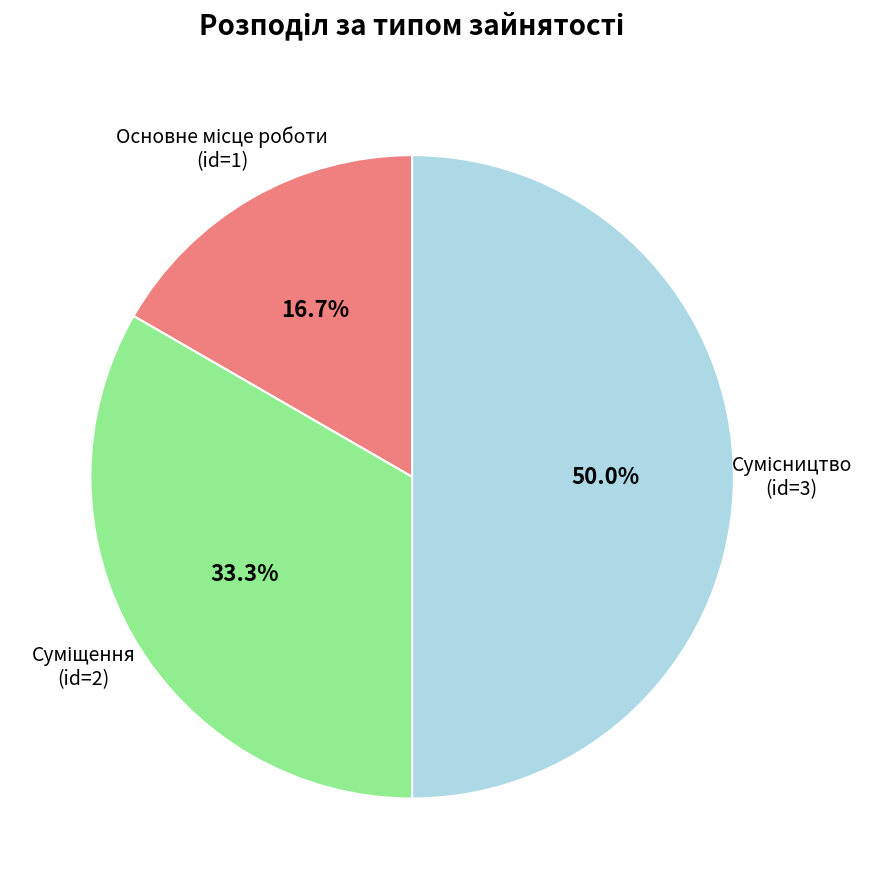

How many slices are in this pie chart?

3